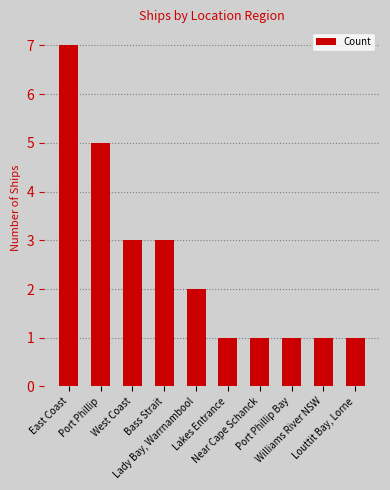

What is the difference between the maximum and minimum values?

6